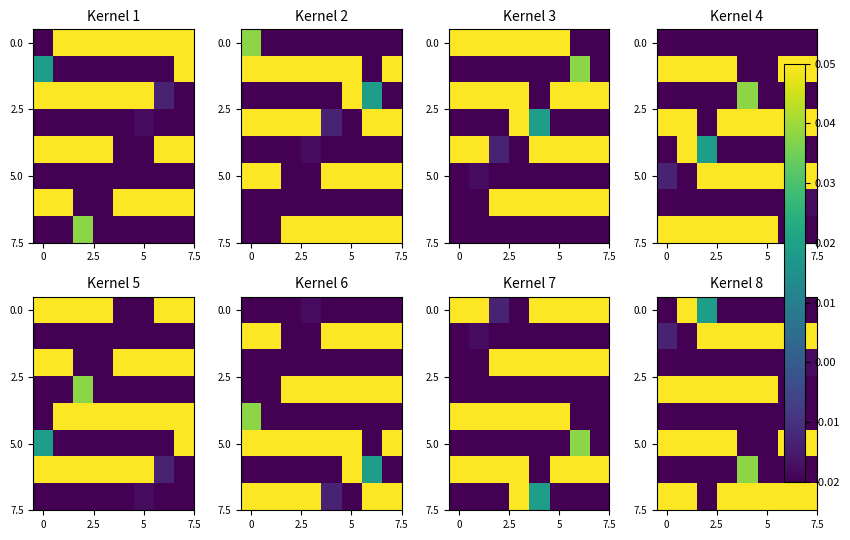

How many data points does each series have?

8